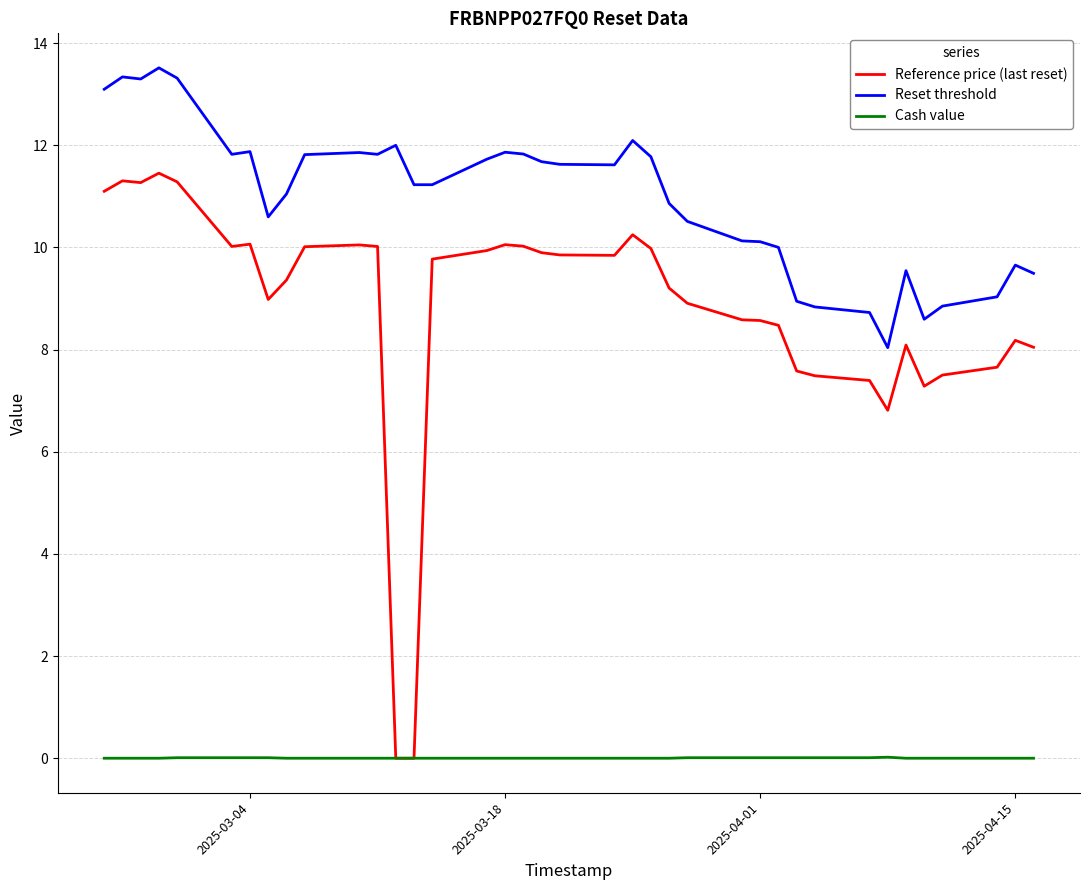

Which series has the widest spread of values?

Reference price (last reset)